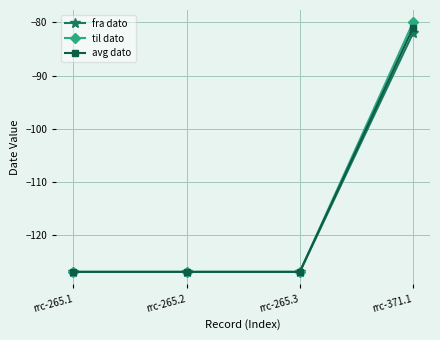

True or false: fra dato has more than 2 points higher than both neighbors.

False